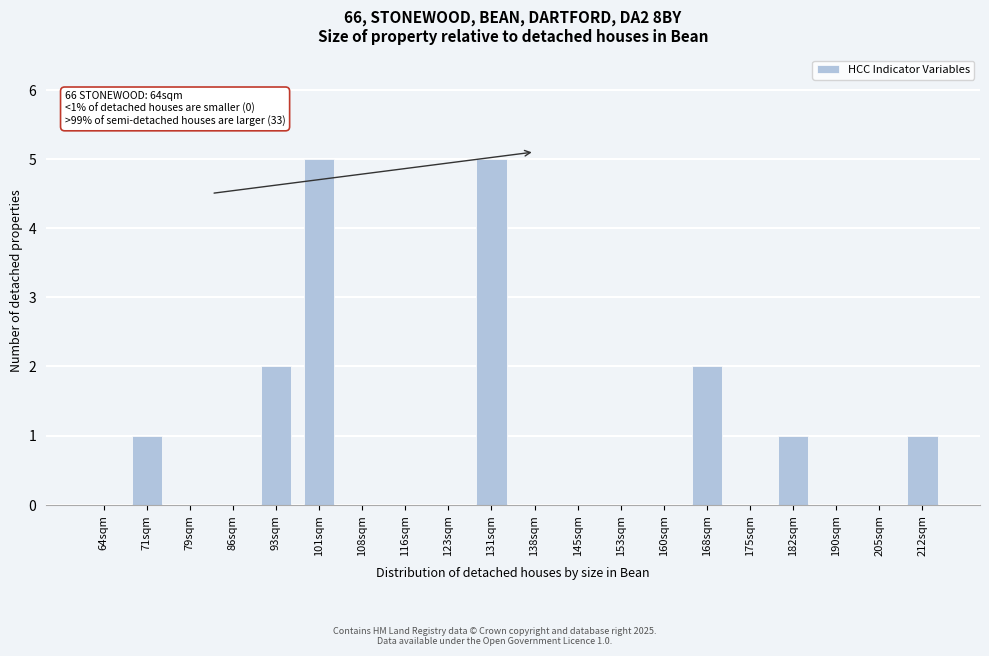

Reading right to left, extract all data points from this chart.

212sqm=1	205sqm=0	190sqm=0	182sqm=1	175sqm=0	168sqm=2	160sqm=0	153sqm=0	145sqm=0	138sqm=0	131sqm=5	123sqm=0	116sqm=0	108sqm=0	101sqm=5	93sqm=2	86sqm=0	79sqm=0	71sqm=1	64sqm=0